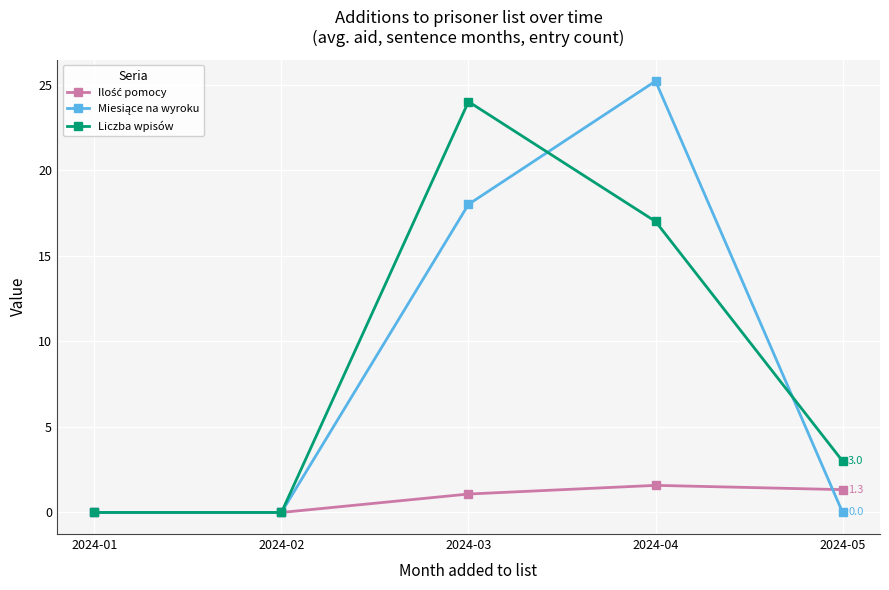

What is the value of the Liczba wpisów point at the 4th from the left?

17.0